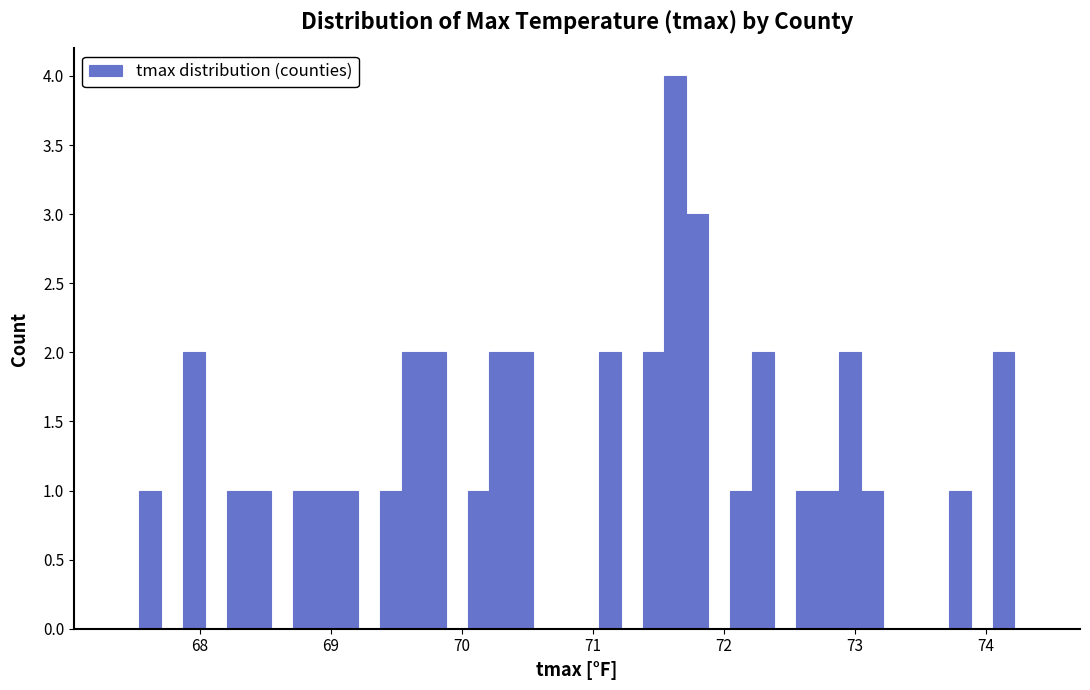

Around what value on the x-axis is the tallest bar? Give the approximate position of its centre, as read against the axis.

71.6